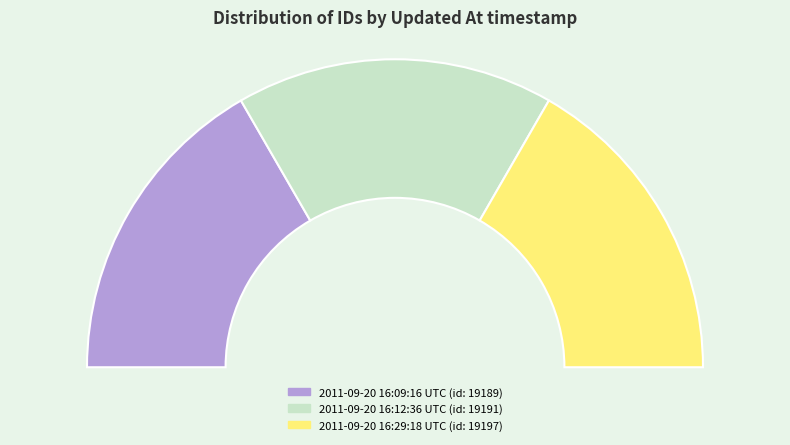

Which category has the biggest portion of the pie?

2011-09-20 16:29:18 UTC